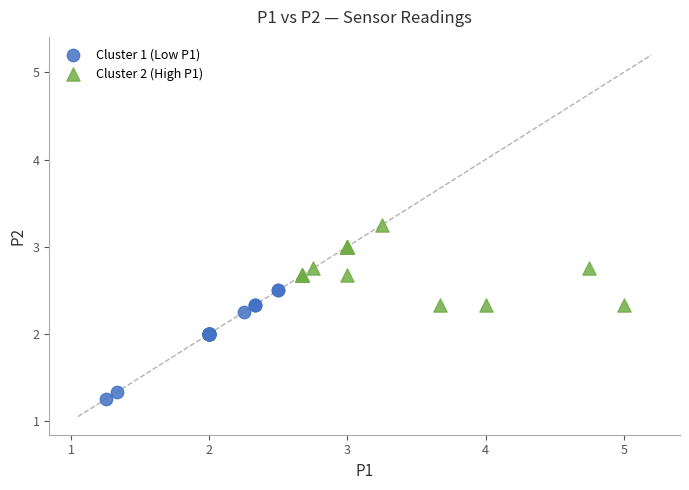

Which series contains the highest Y value?

Cluster 2 (High P1)